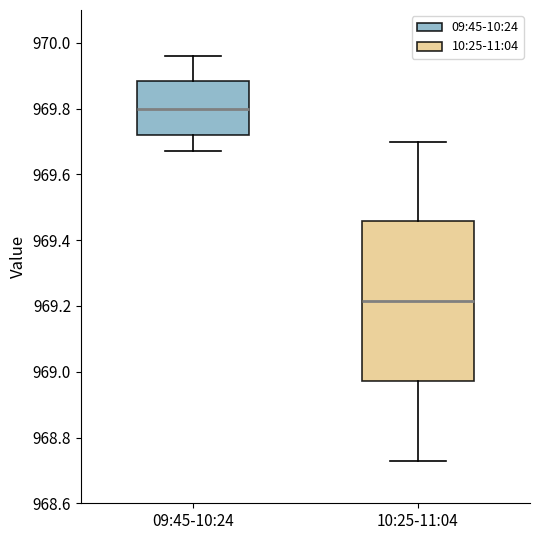

Which box has the lowest median line?

10:25-11:04